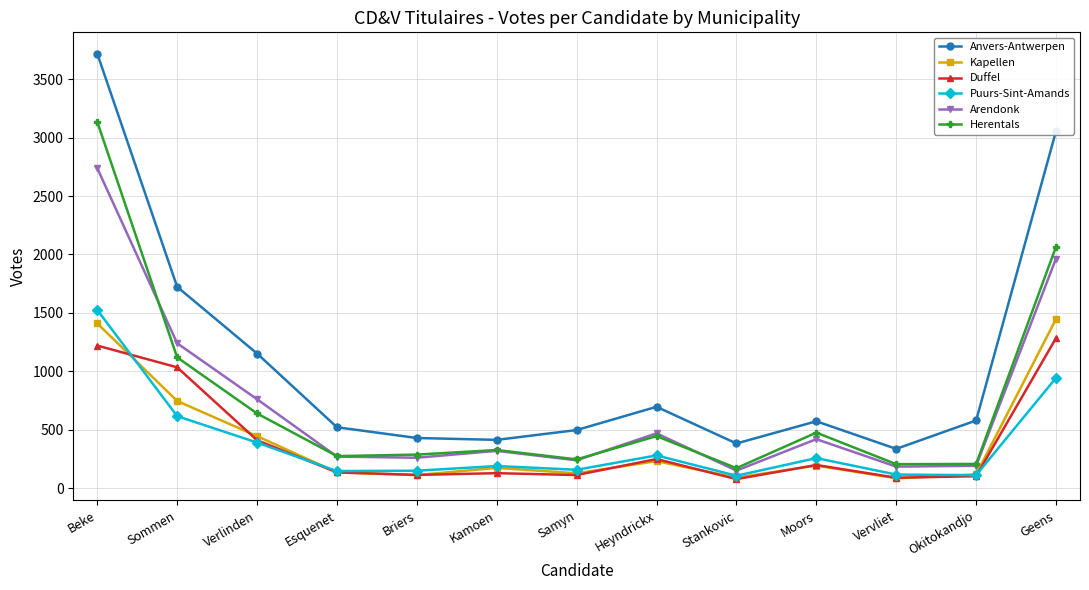

Which series has the largest range (max minus min)?

Anvers-Antwerpen